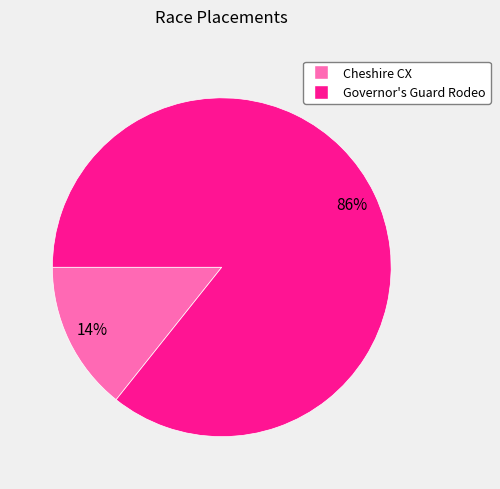

Is there a majority slice in this chart?

Yes